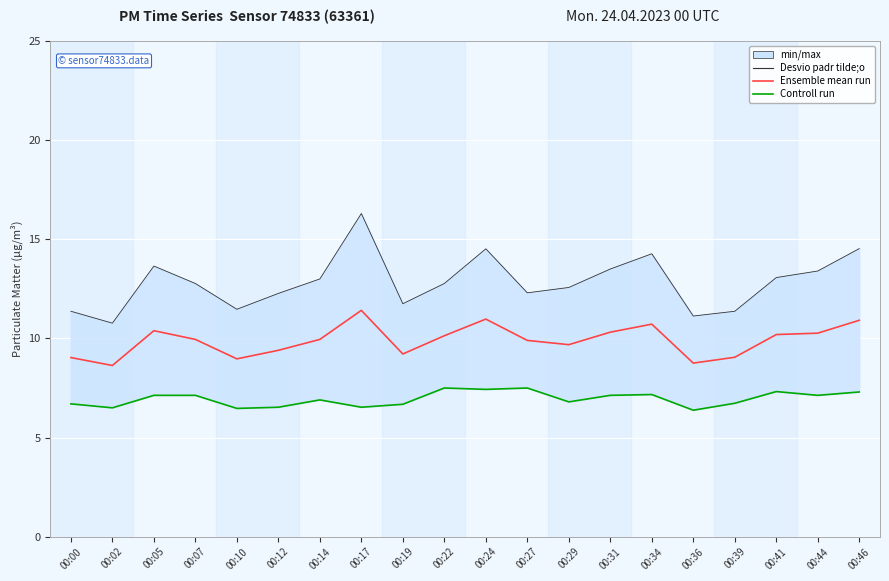

Between 00:44 and 00:05, which is larger?

00:05